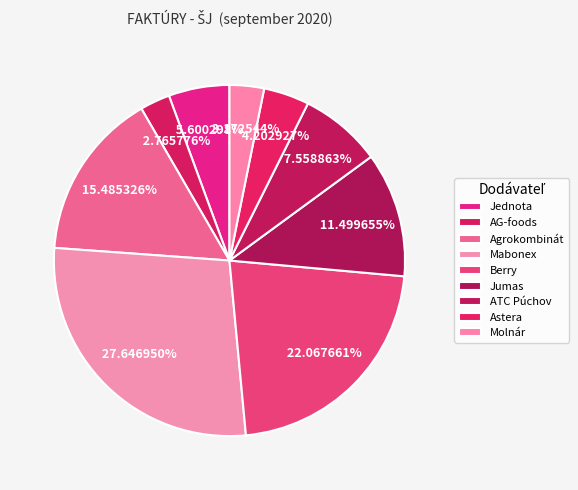

To the nearest percent, what is the difference between the largest and smallest slice percentages?

25%